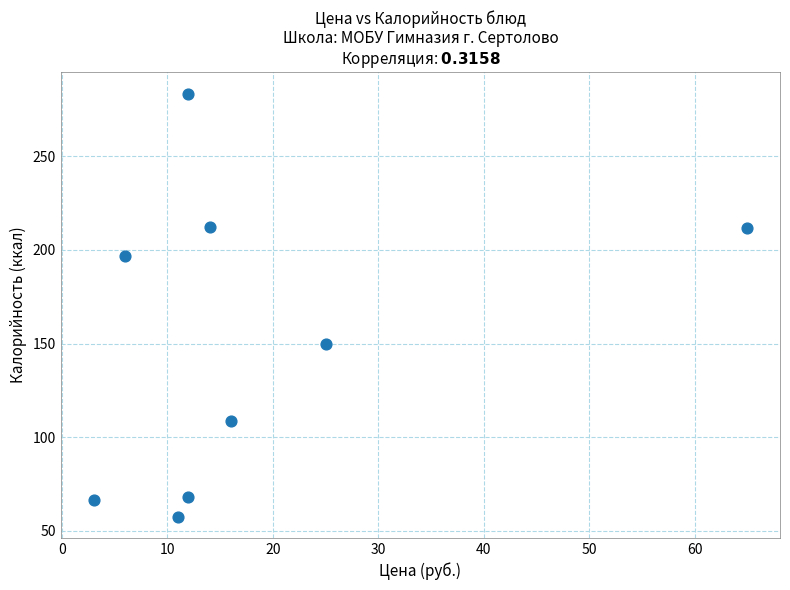

What is the average Y value?

150.5